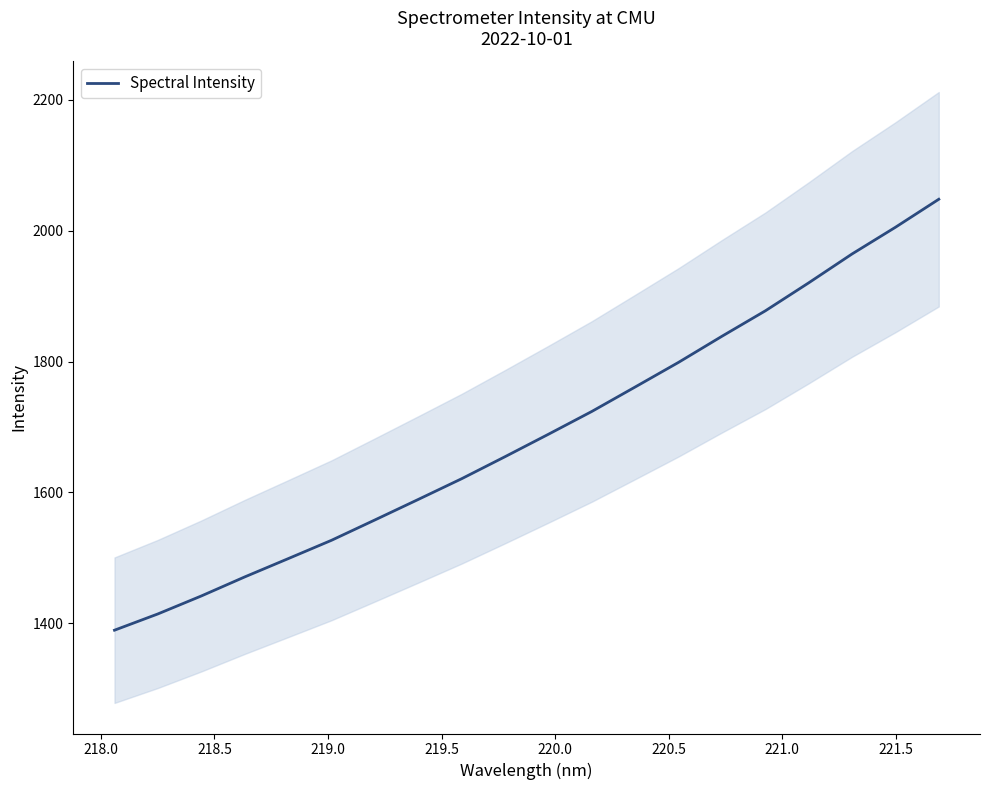

What is the difference between the second highest and minimum values?

615.6